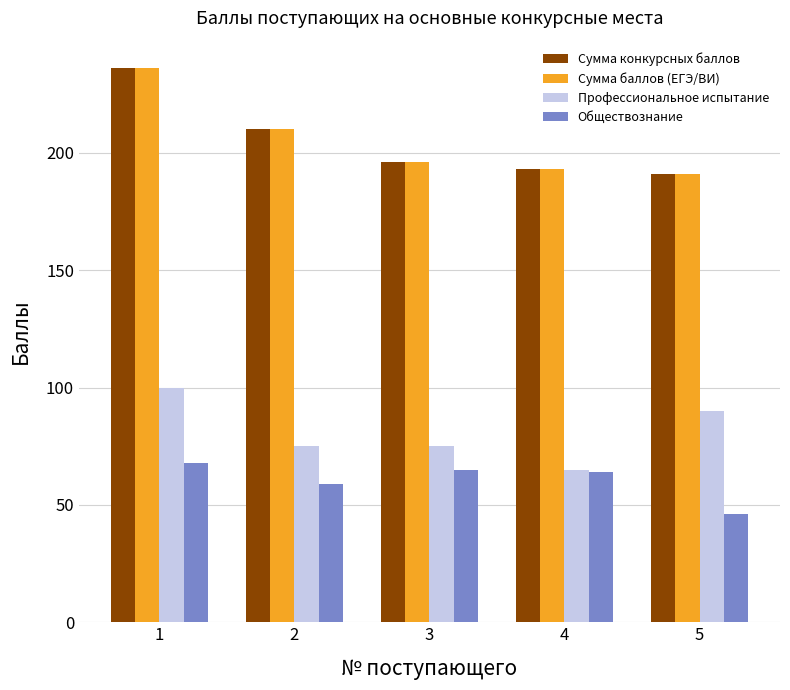

What are all the series names shown in the legend?

Сумма конкурсных баллов, Сумма баллов (ЕГЭ/ВИ), Профессиональное испытание, Обществознание